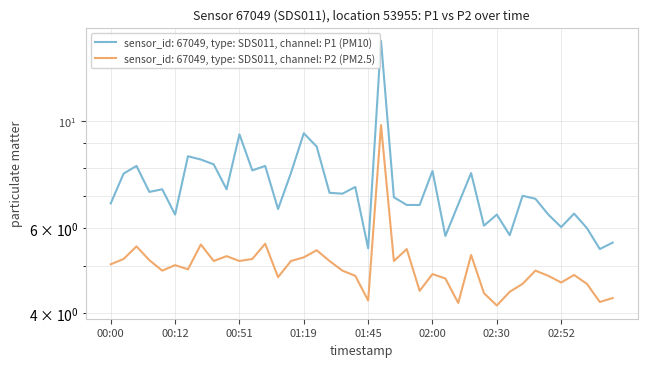

List the series in order of their overall mean, lowest first.

P2, P1